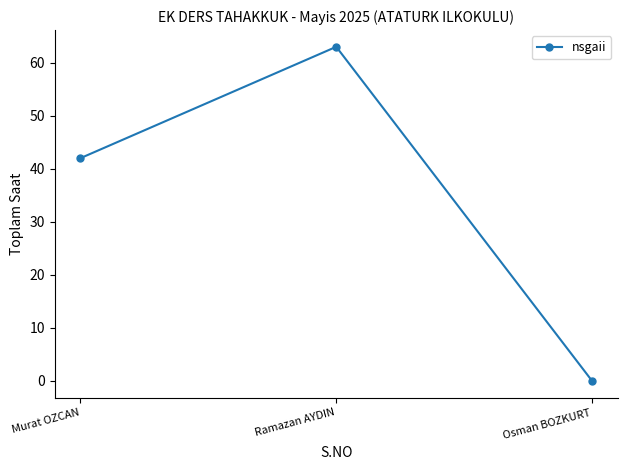

What is the greatest value displayed?

63